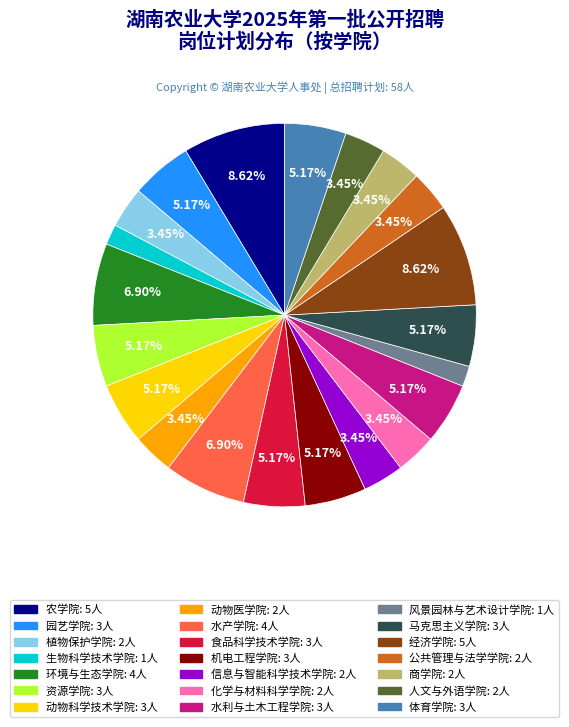

Is 人文与外语学院 the majority of the pie?

No